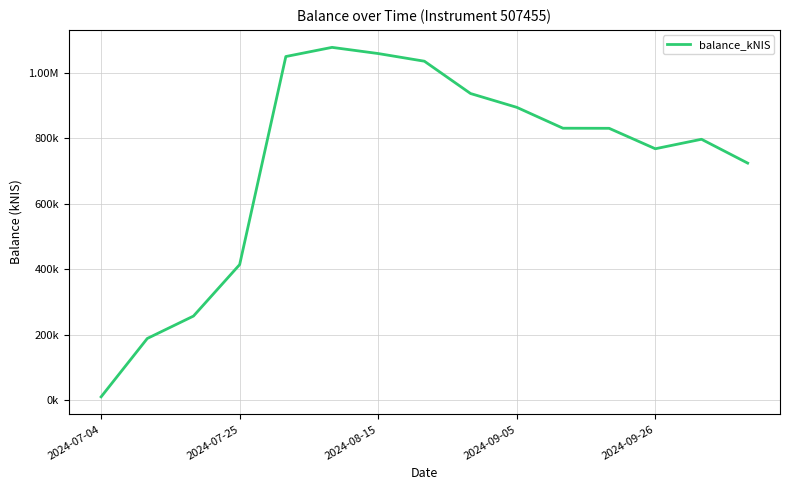

Is this an area chart (filled region under the line)?

No